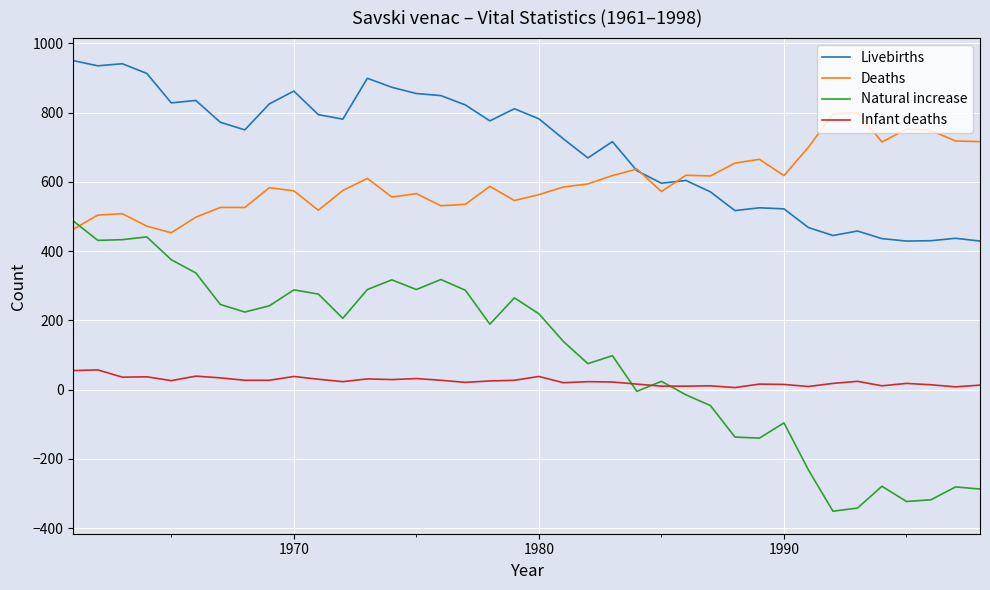

What is the lowest value of the Natural increase series?

-351